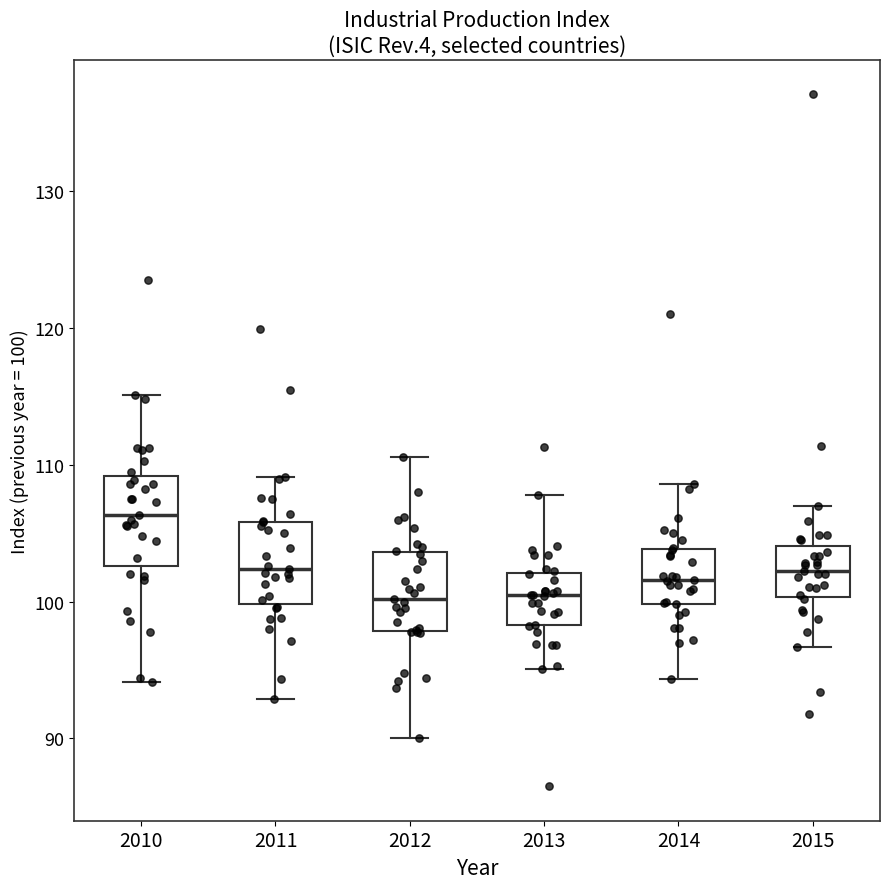

Reading left to right, transcribe this box plot: for each box, give where its median line is, the range the box spans, and where its two whiskers end, as read against the y-axis. The values are not printed on the chart, so give them approximately, as read against the axis.

2010: median 106, box 103 to 109, whiskers 94 to 115
2011: median 102, box 100 to 106, whiskers 93 to 109
2012: median 100, box 98 to 104, whiskers 90 to 111
2013: median 101, box 98 to 102, whiskers 95 to 108
2014: median 102, box 100 to 104, whiskers 94 to 109
2015: median 102, box 100 to 104, whiskers 97 to 107